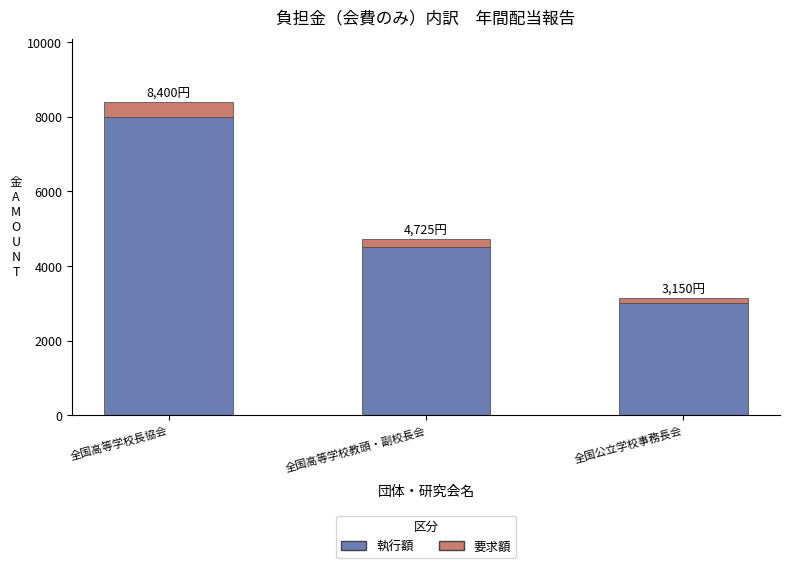

Are the bars grouped side by side (vs. stacked)?

No